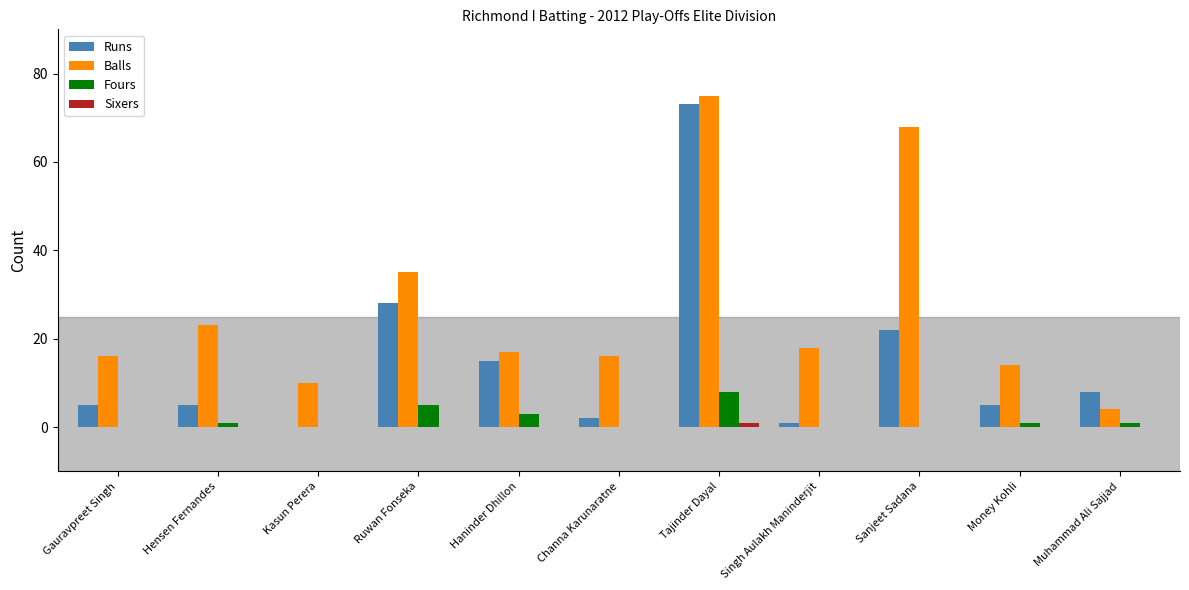

At which category does the chart reach its peak across all series?

Tajinder Dayal